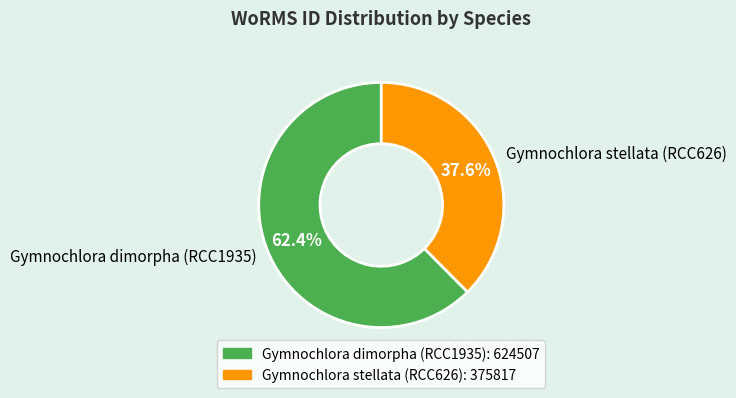

Between Gymnochlora stellata (RCC626) and Gymnochlora dimorpha (RCC1935), which is larger?

Gymnochlora dimorpha (RCC1935)